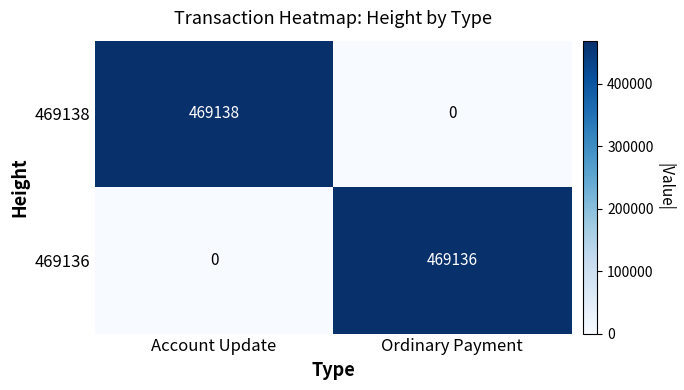

Between Account Update and Ordinary Payment, which series saw the biggest shift?

469138